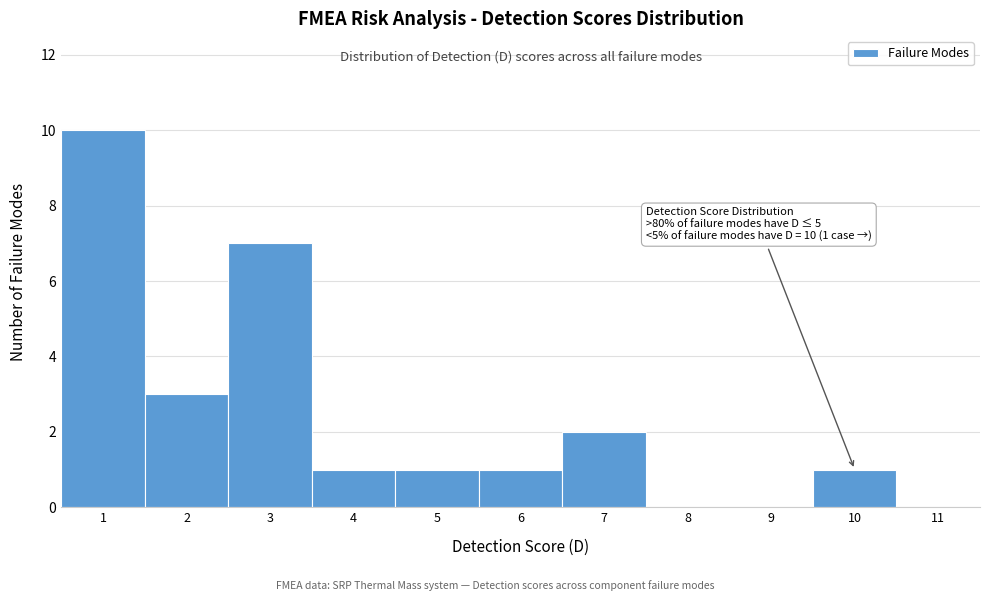

Which range on the x-axis has the tallest bar?

0.5 to 1.5